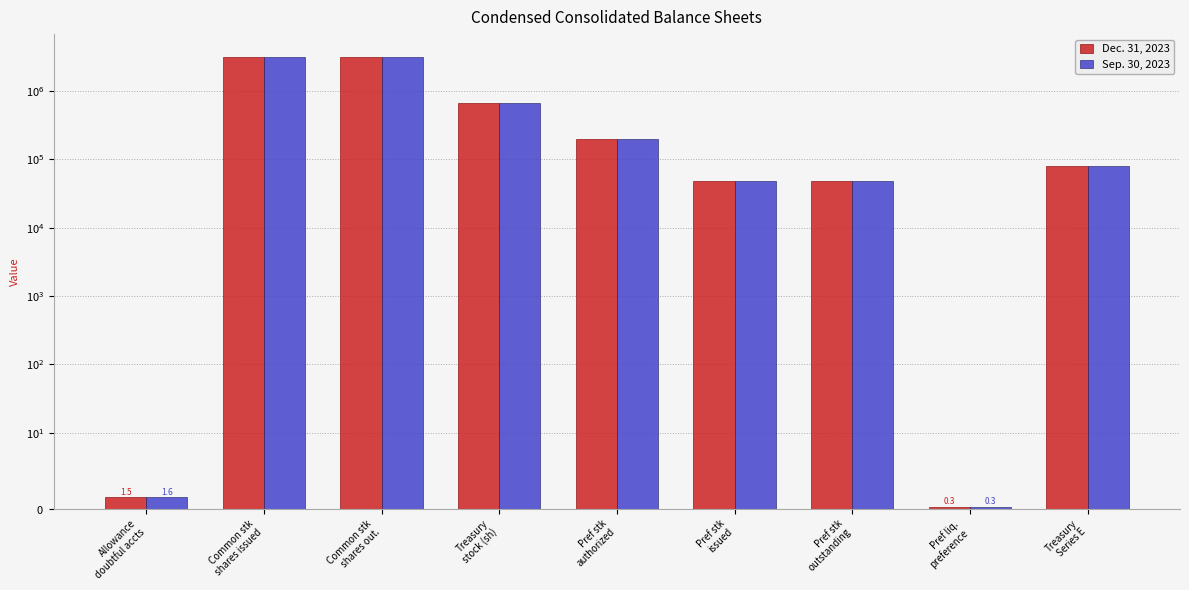

How many data points in Dec. 31, 2023 are above 80000?

4